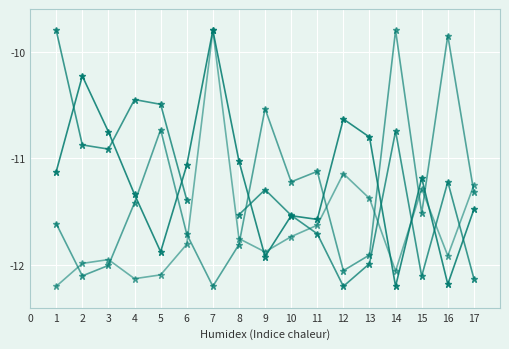

How many intersections are there between White Rating and Black No.?

5